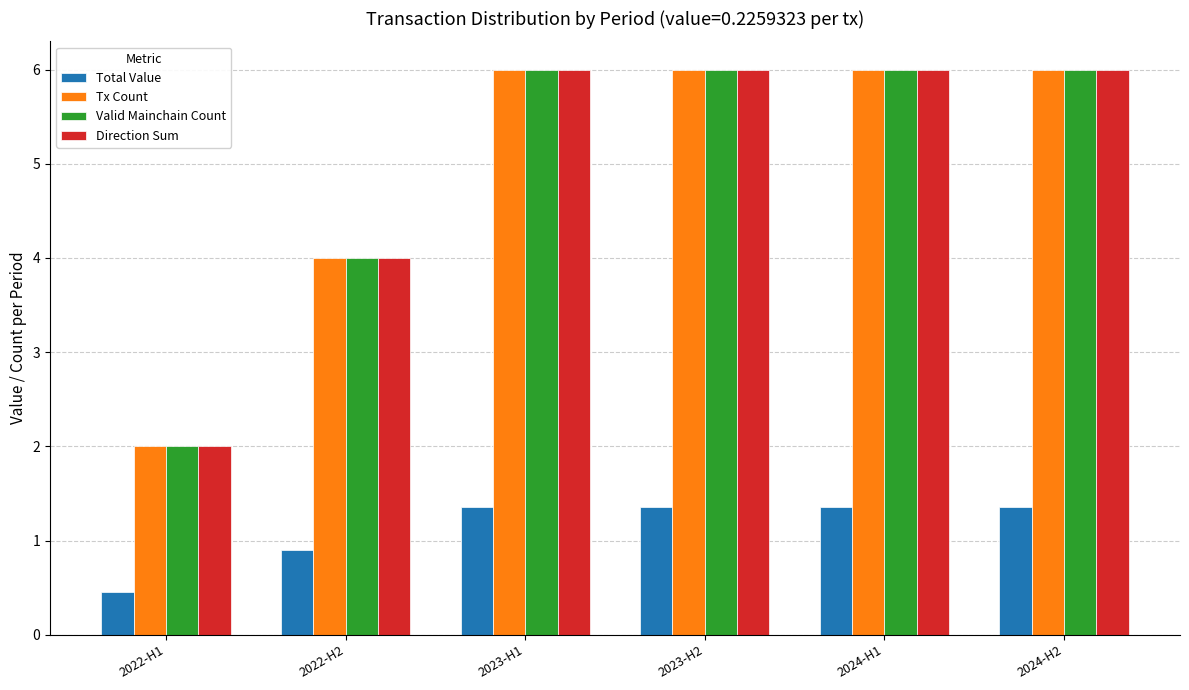

Reading left to right, transcribe all the data shown in this chart.

Total Value: 2022-H1=0.5	2022-H2=0.9	2023-H1=1.4	2023-H2=1.4	2024-H1=1.4	2024-H2=1.4
Tx Count: 2022-H1=2.0	2022-H2=4.0	2023-H1=6.0	2023-H2=6.0	2024-H1=6.0	2024-H2=6.0
Valid Mainchain Count: 2022-H1=2.0	2022-H2=4.0	2023-H1=6.0	2023-H2=6.0	2024-H1=6.0	2024-H2=6.0
Direction Sum: 2022-H1=2.0	2022-H2=4.0	2023-H1=6.0	2023-H2=6.0	2024-H1=6.0	2024-H2=6.0